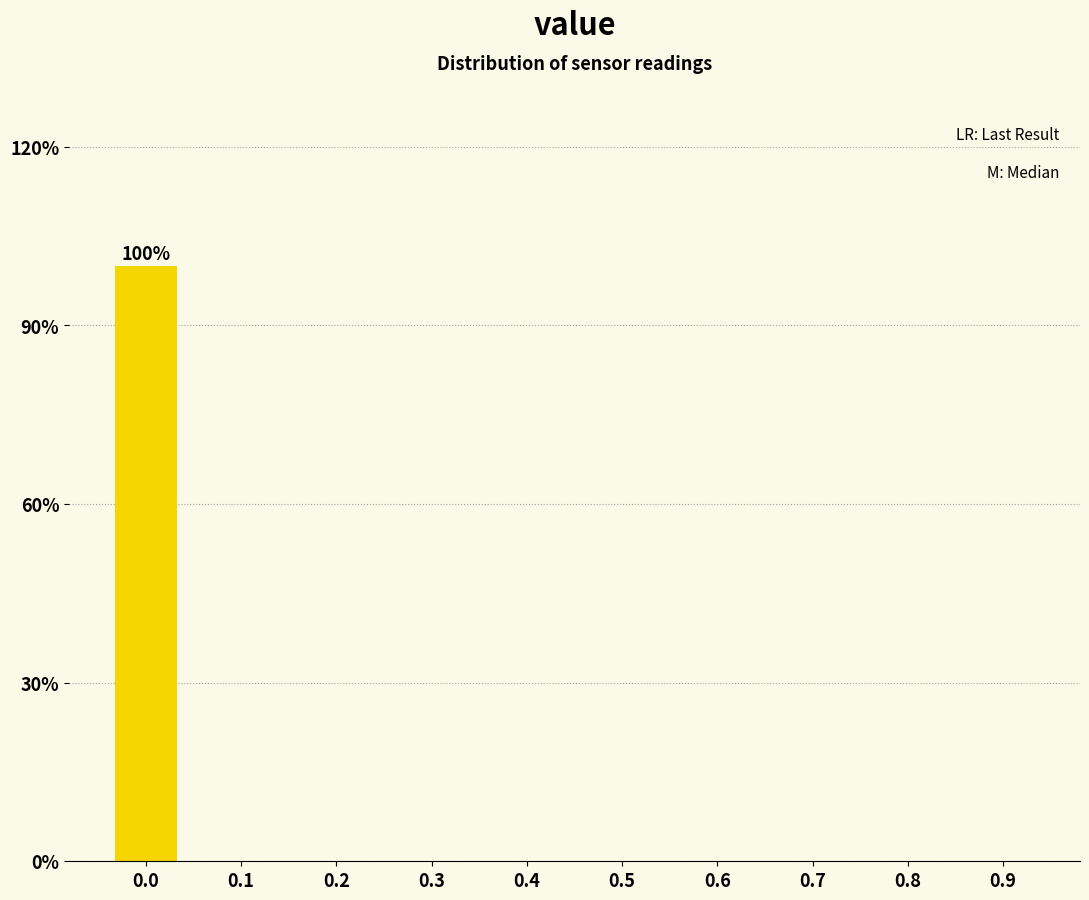

Reading right to left, what are all the values shown in this chart?

0.9=0	0.8=0	0.7=0	0.6=0	0.5=0	0.4=0	0.3=0	0.2=0	0.1=0	0.0=100